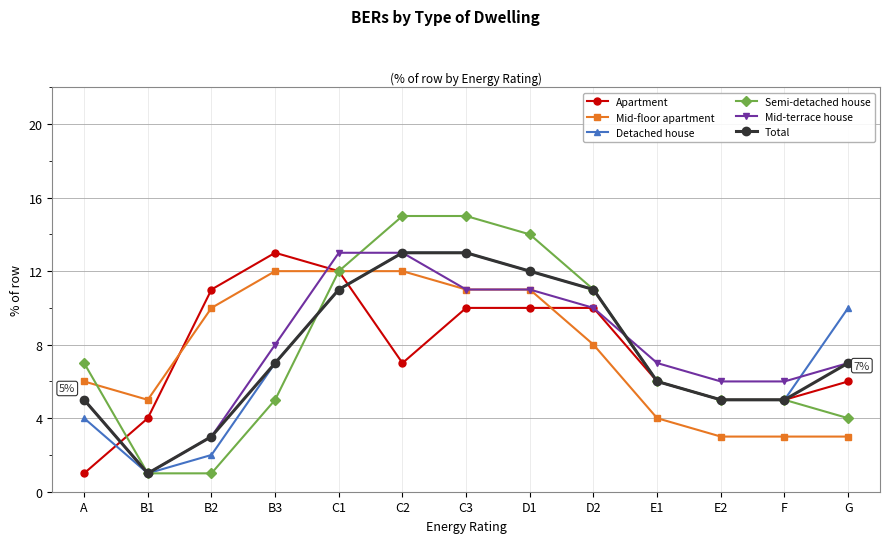

How many values in the Semi-detached house series are below 6?

6